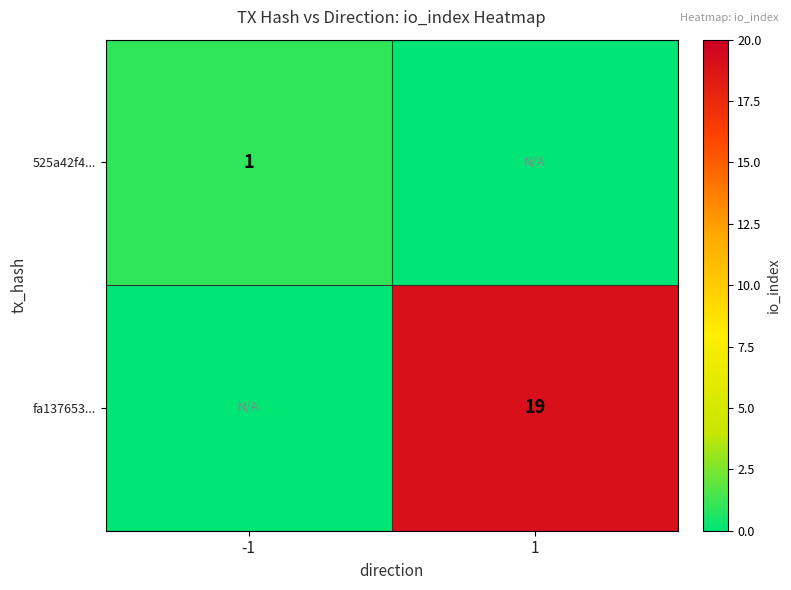

Is it true that fa137653... equals 7 at 1?

False